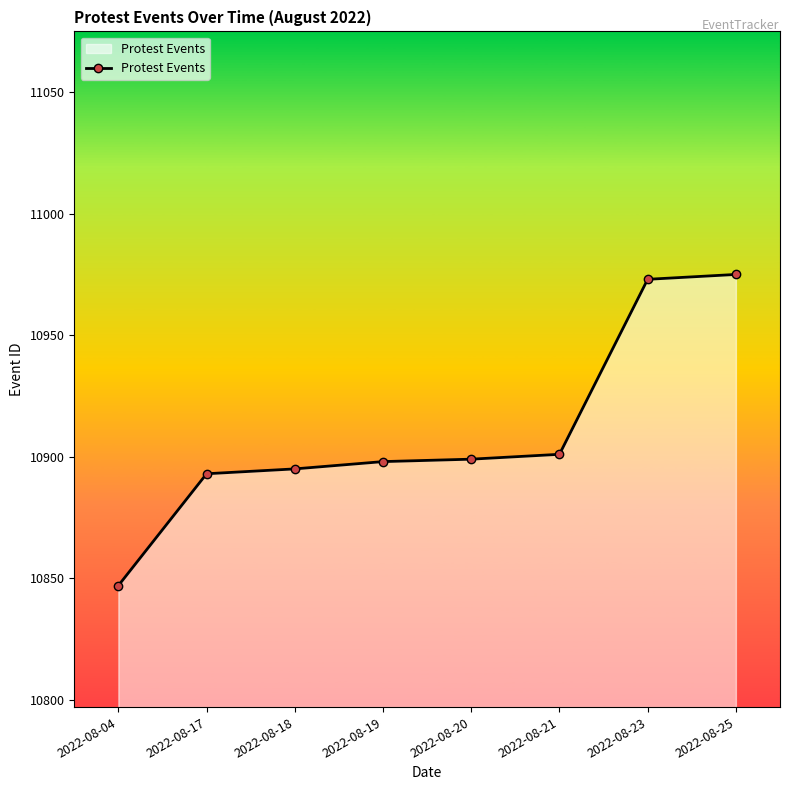

What is the ratio of the value at 2022-08-18 to the value at 2022-08-20?

1.0